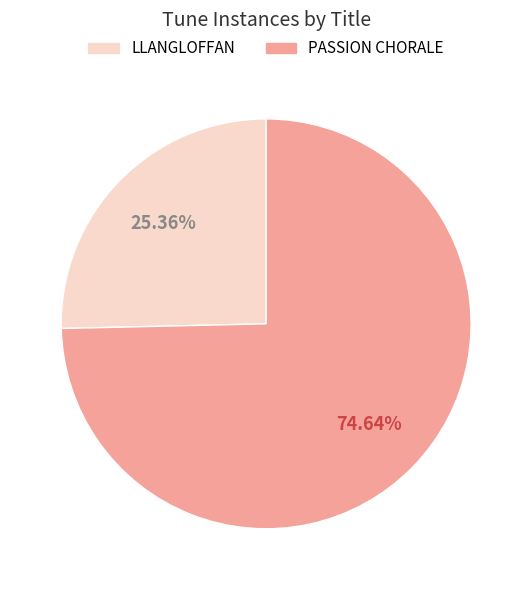

Which category has the biggest portion of the pie?

PASSION CHORALE